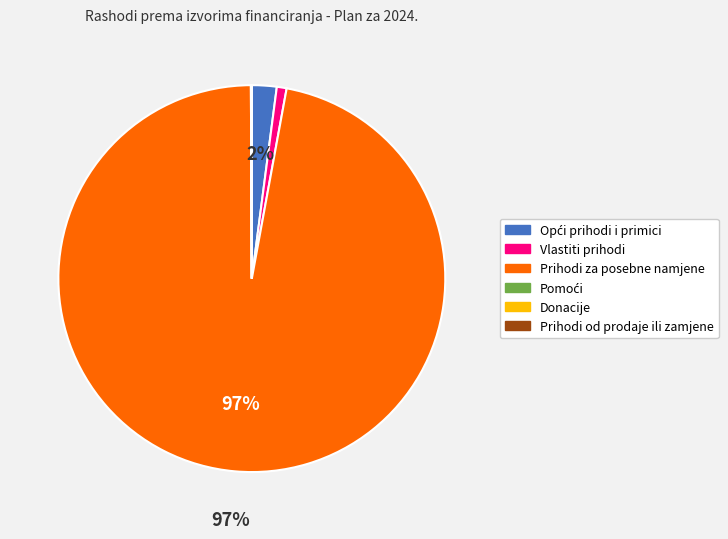

Combined, do Prihodi za posebne namjene and Vlastiti prihodi account for over 50%?

Yes